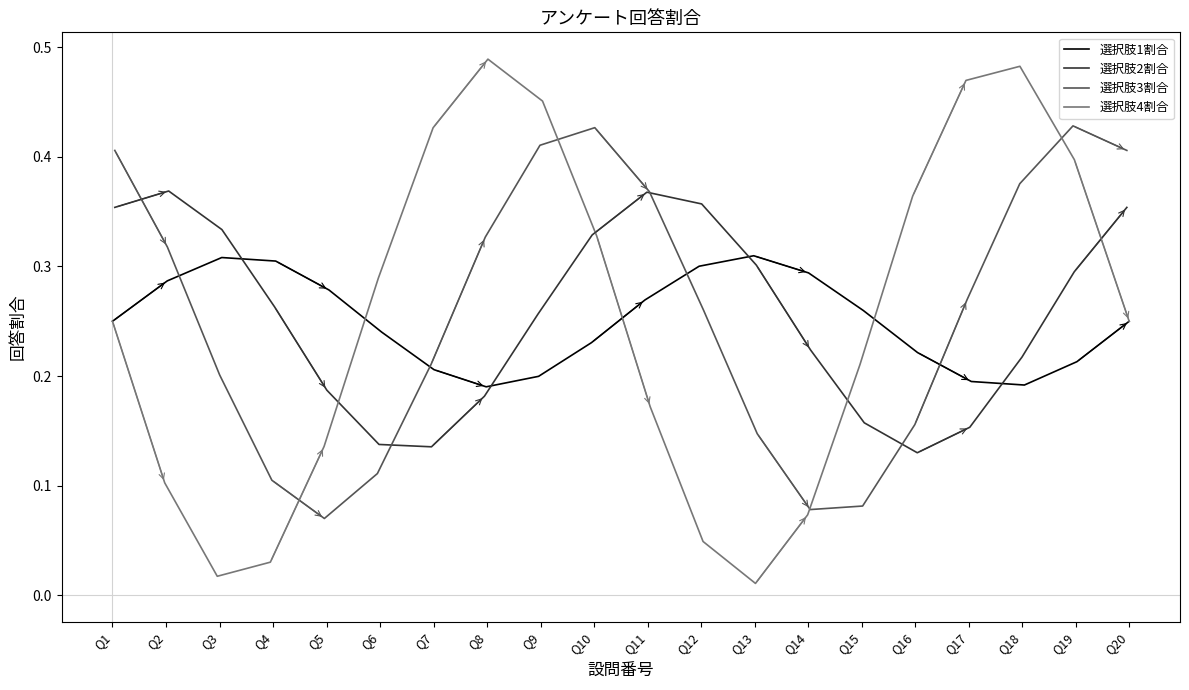

In 選択肢1割合, how many points are lower than both neighbors (excluding endpoints)?

2